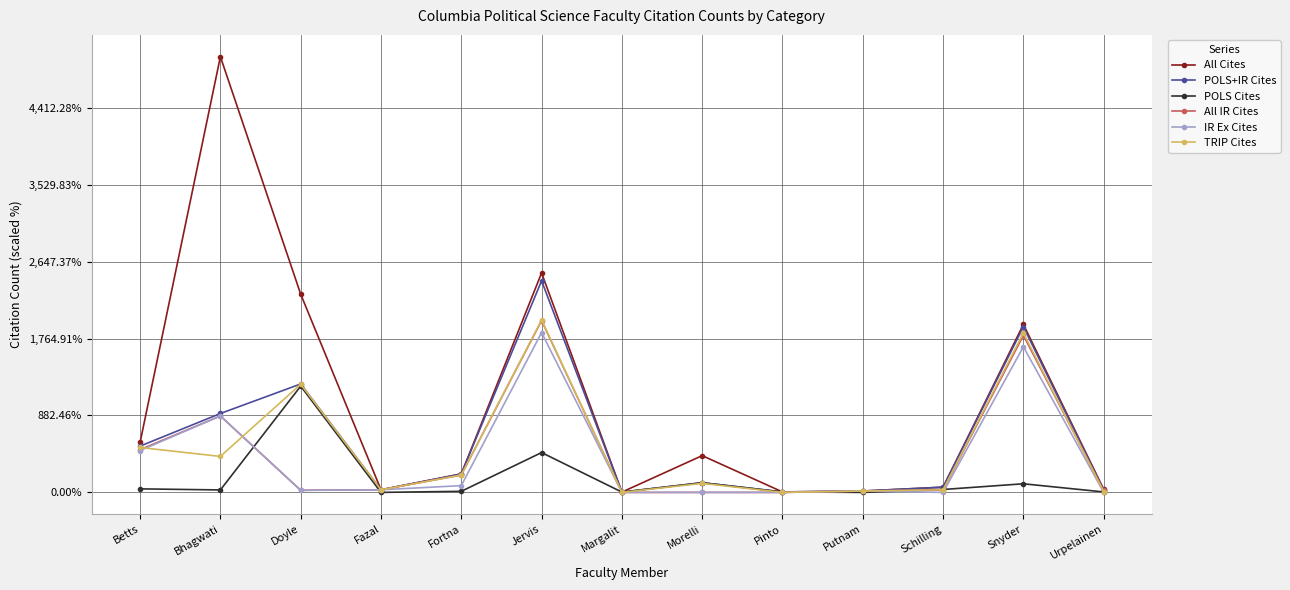

How many intersections are there between POLS Cites and IR Ex Cites?

7